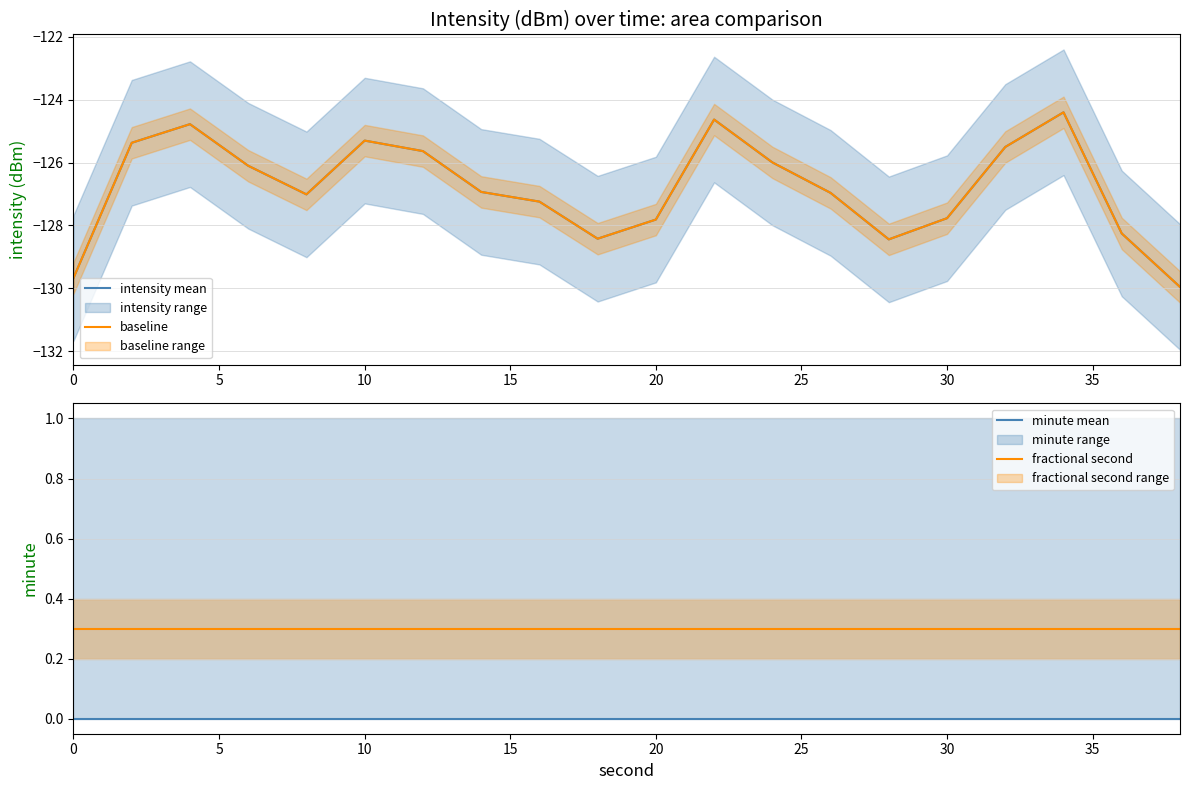

What is the smallest value displayed?

-130.0